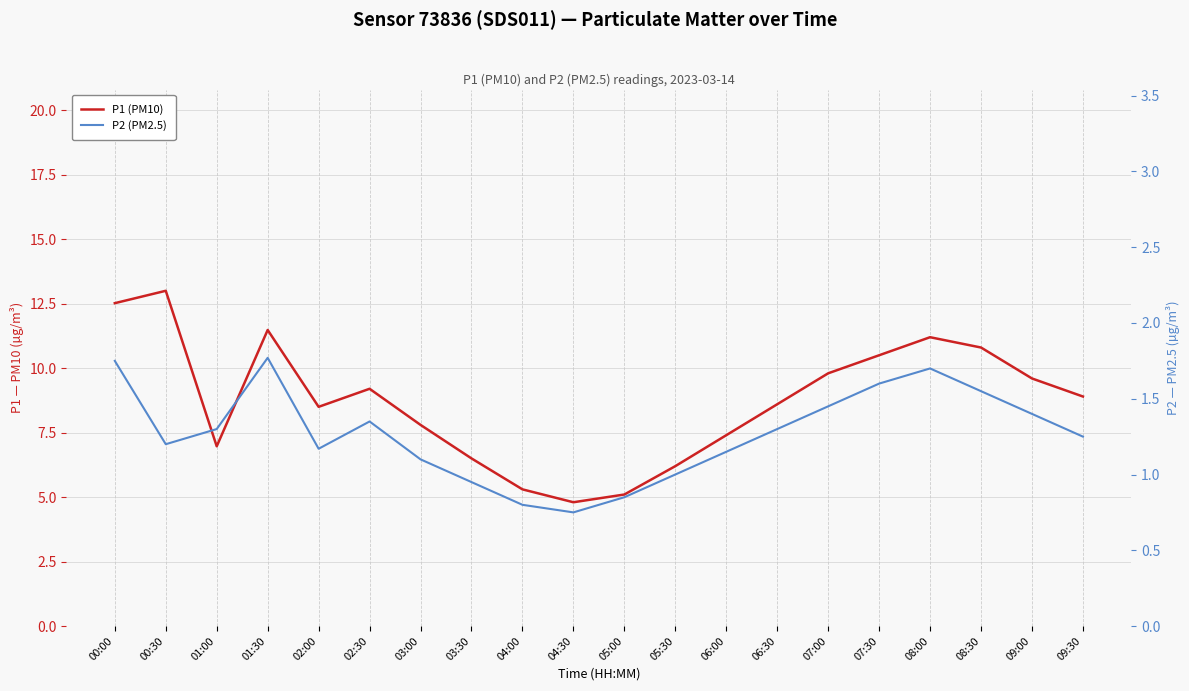

What is the maximum value shown in the chart?

13.0